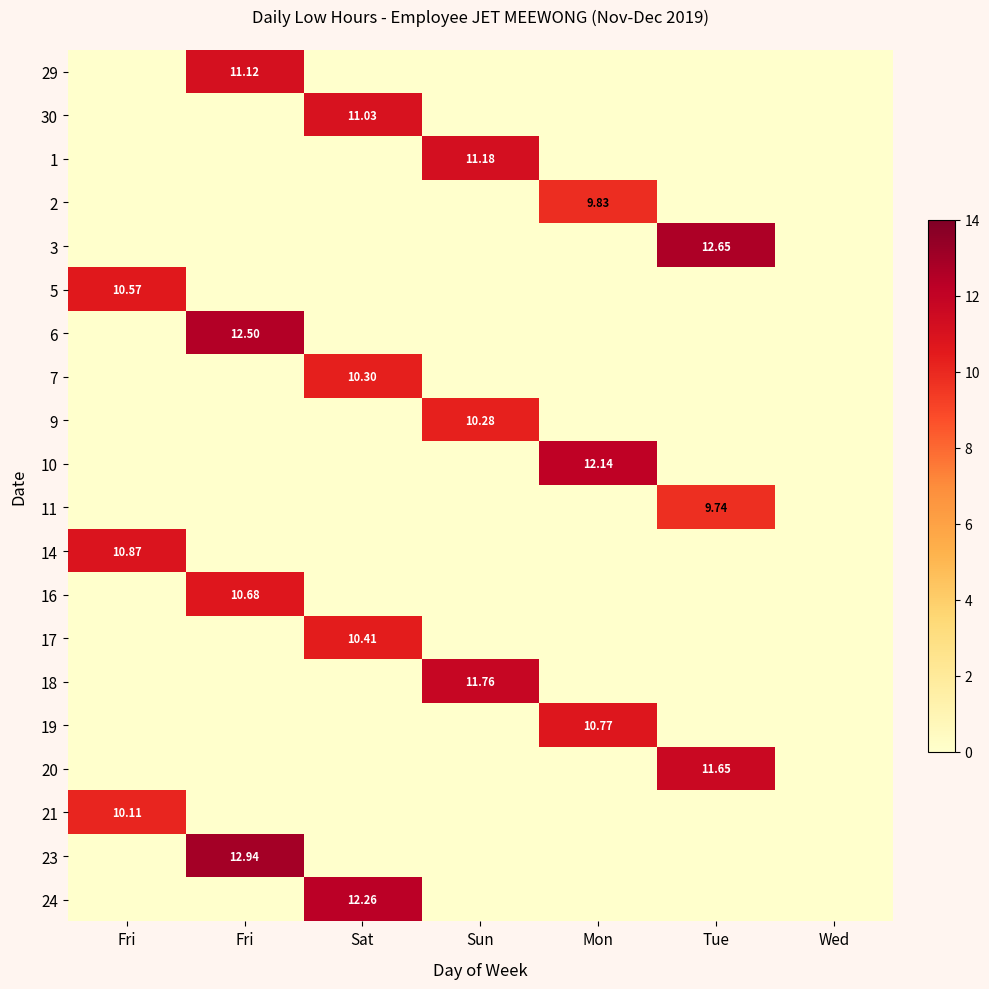

What is the highest value of the 17 series?

10.4